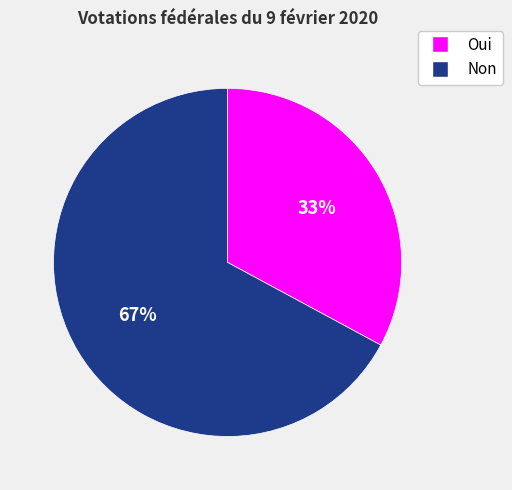

What is the smallest slice in the pie chart?

Oui